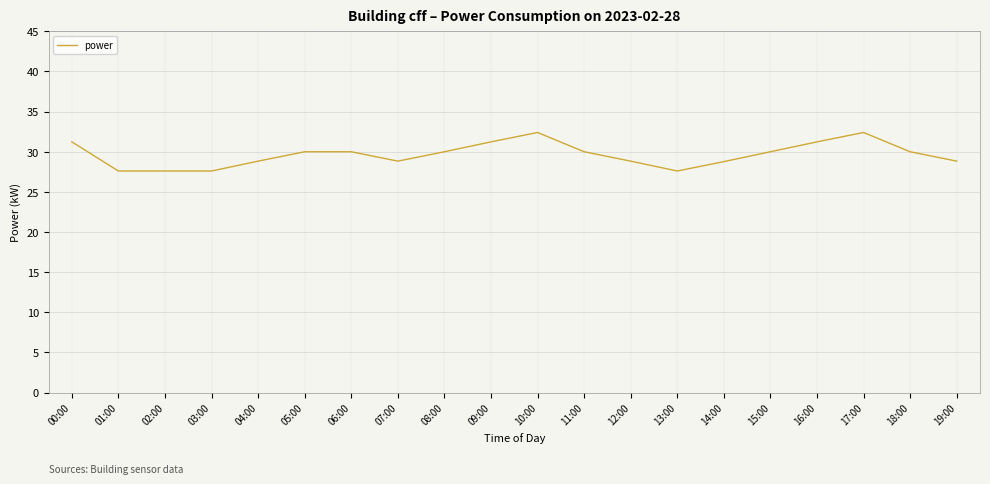

Approximately how many times larger is the value at 04:00 compared to 10:00?

0.9